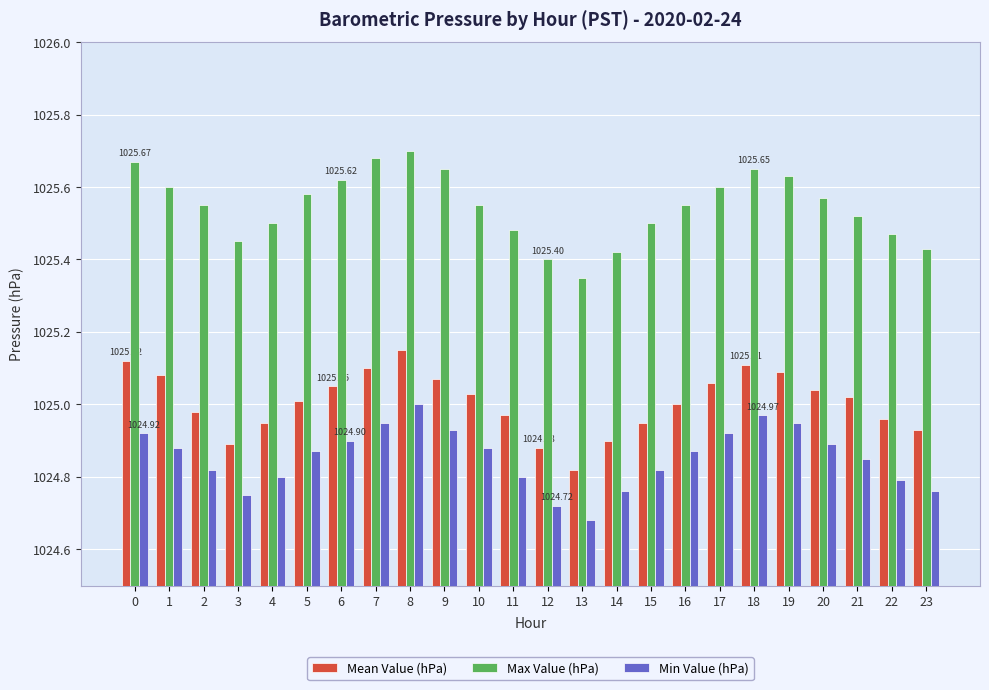

Rank the series by their average value, from highest to lowest.

Max Value (hPa), Mean Value (hPa), Min Value (hPa)